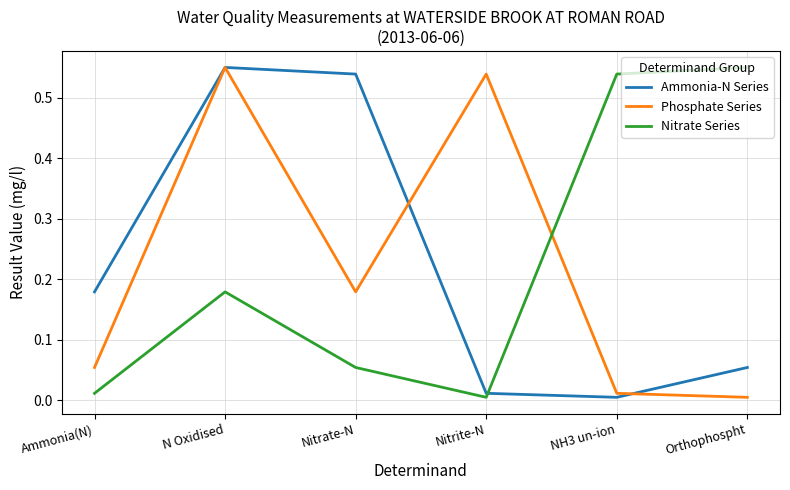

True or false: Nitrate Series and Phosphate Series cross at least once.

True